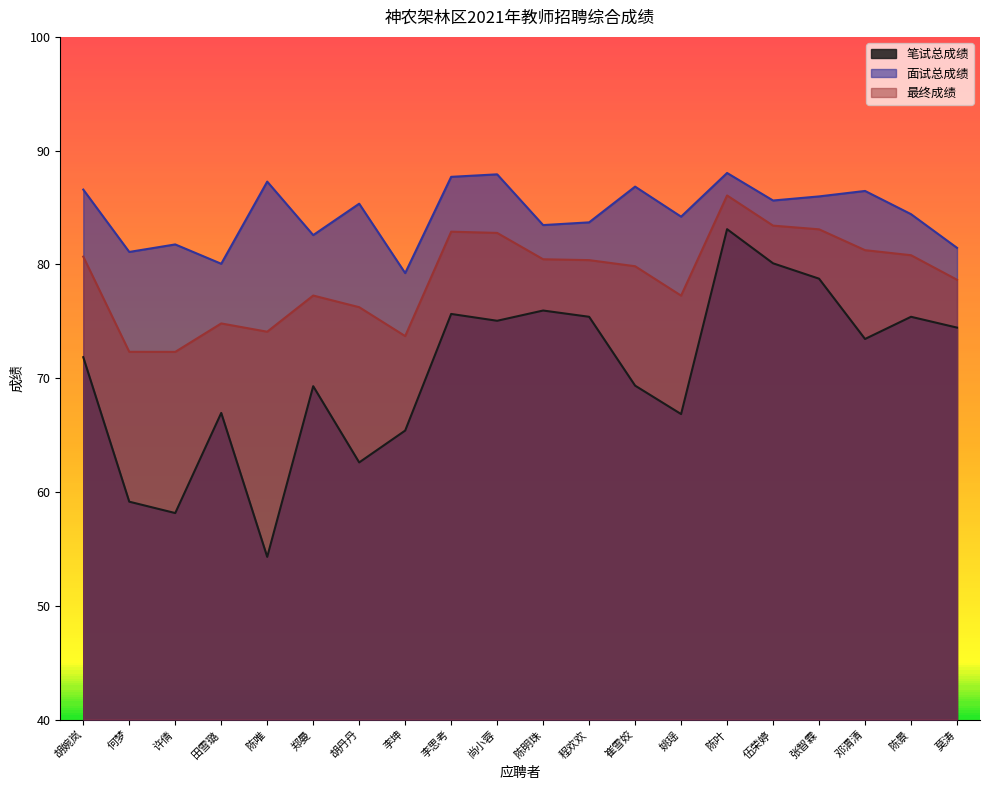

How many series are shown in this chart?

3